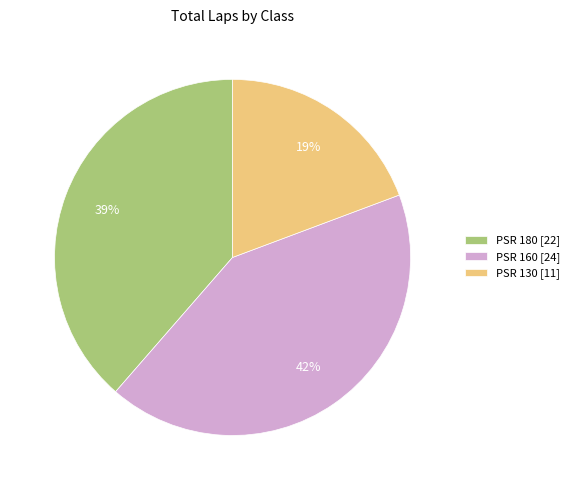

Is the sum of PSR 130 and PSR 180 greater than half?

Yes